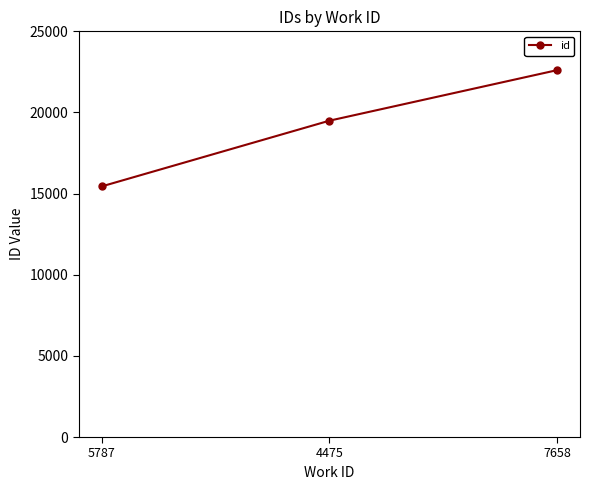

Between 5787 and 4475, which is larger?

4475